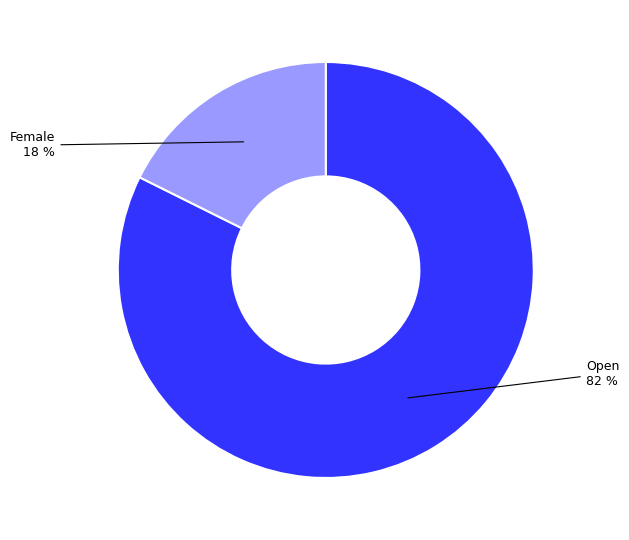

Is there a majority slice in this chart?

Yes